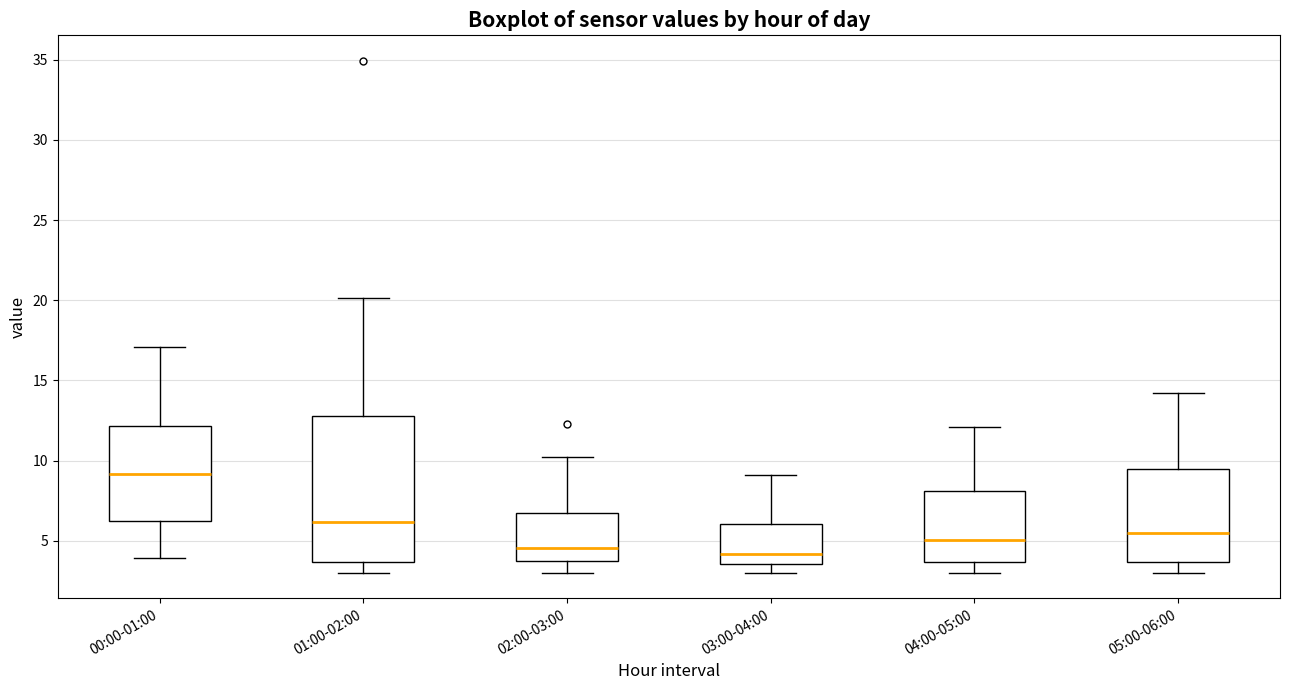

Which box's median line is the highest?

00:00-01:00